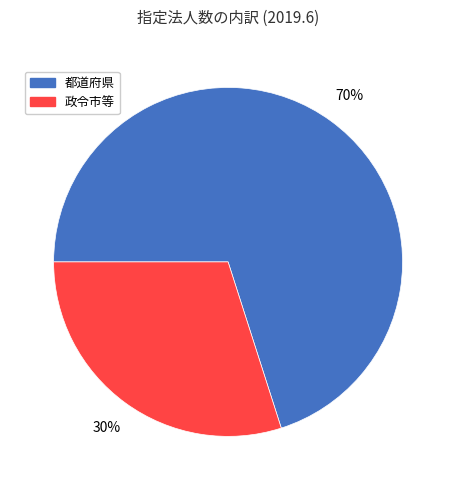

Is 都道府県 the majority of the pie?

Yes